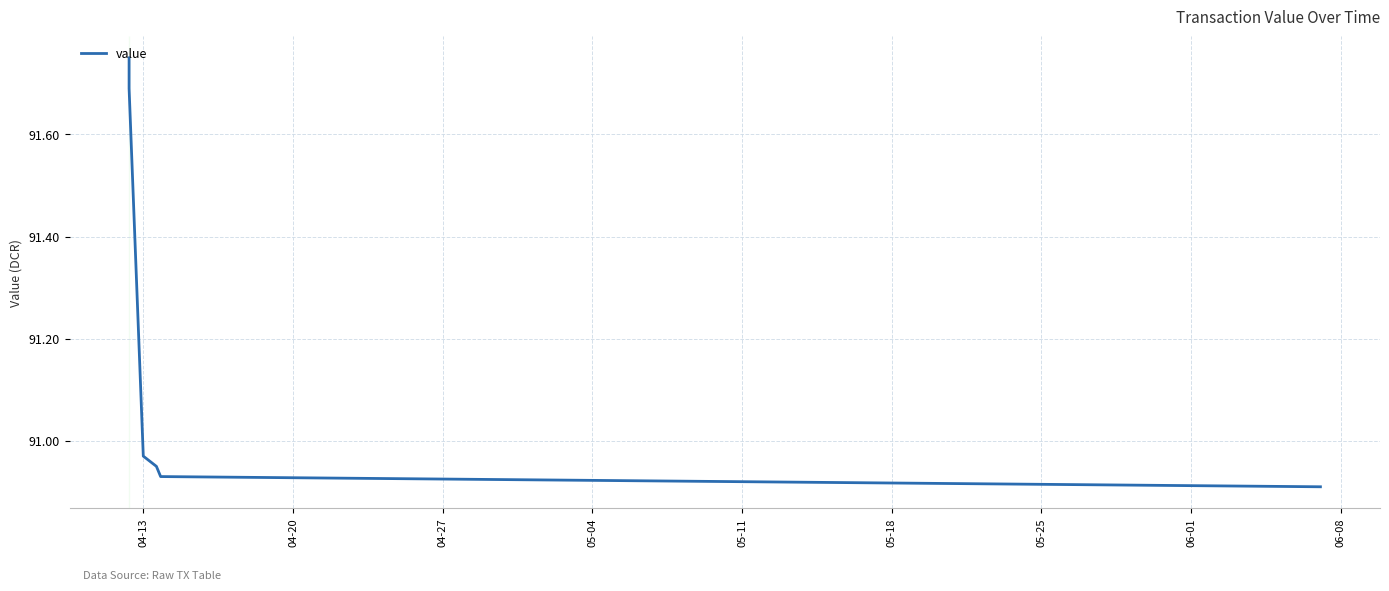

The chart shows a value of 58.7 at 05-11. True or false?

False